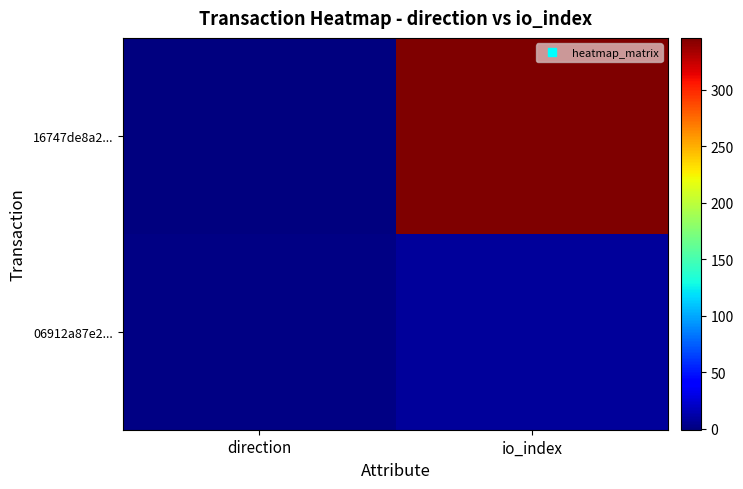

Count the number of data series in this chart.

2